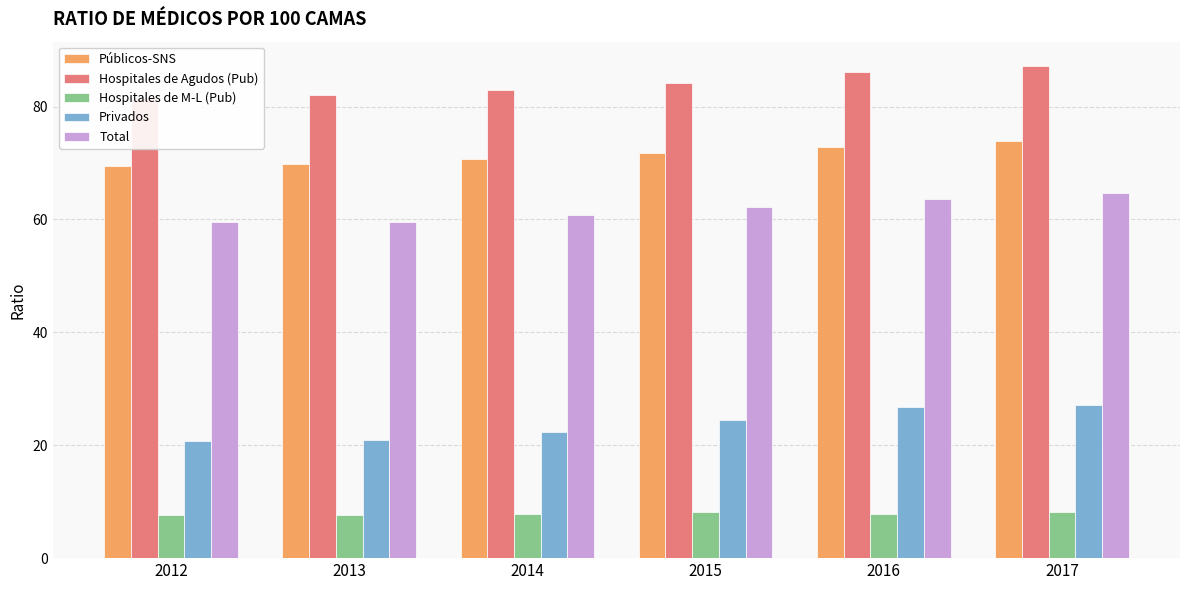

What is the value of the Privados bar at the 2nd from the left?

21.0